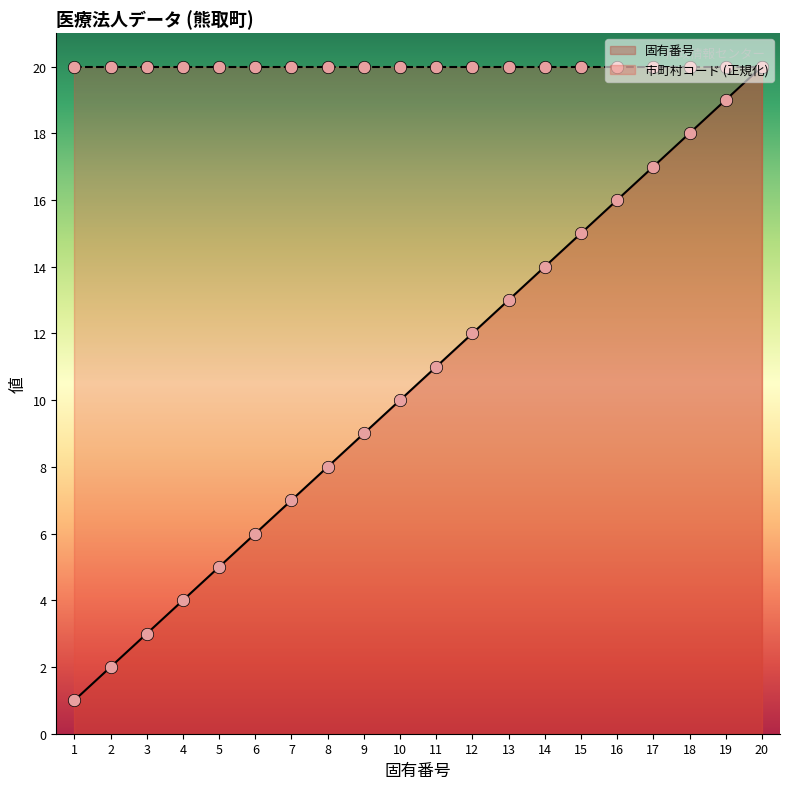

Which has a higher value, 14 or 2?

14